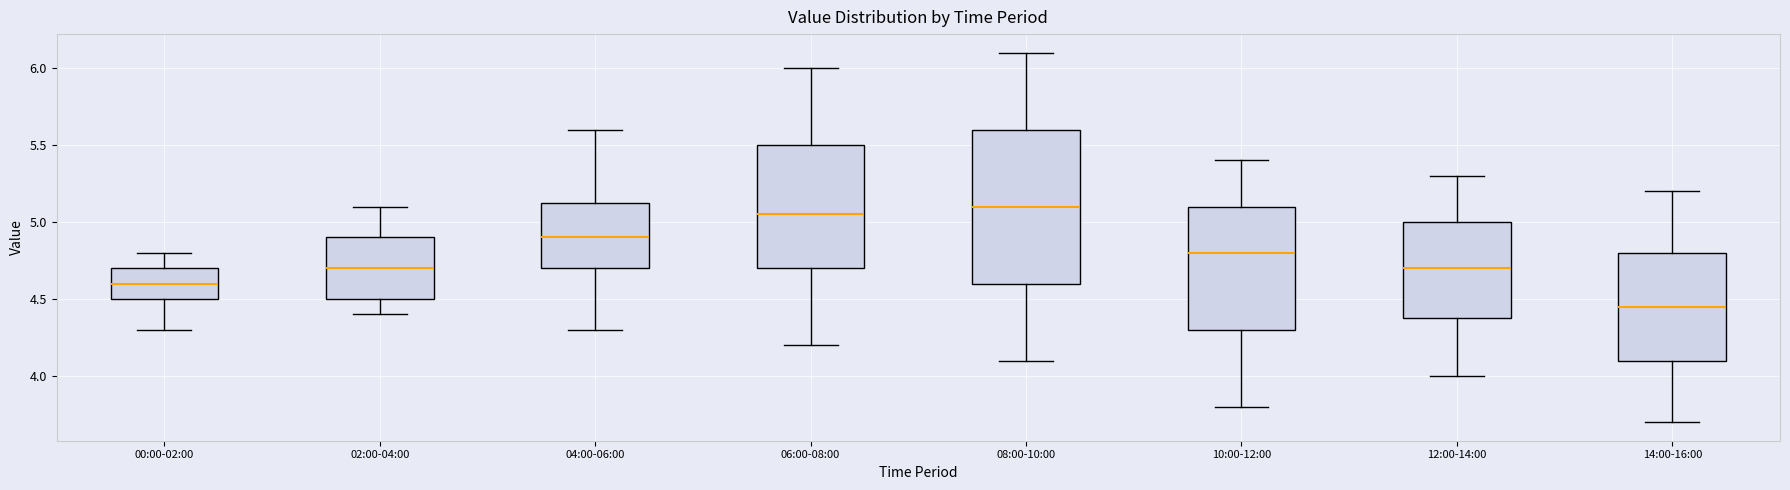

Which box is the tallest, from its lower edge to its upper edge?

08:00-10:00